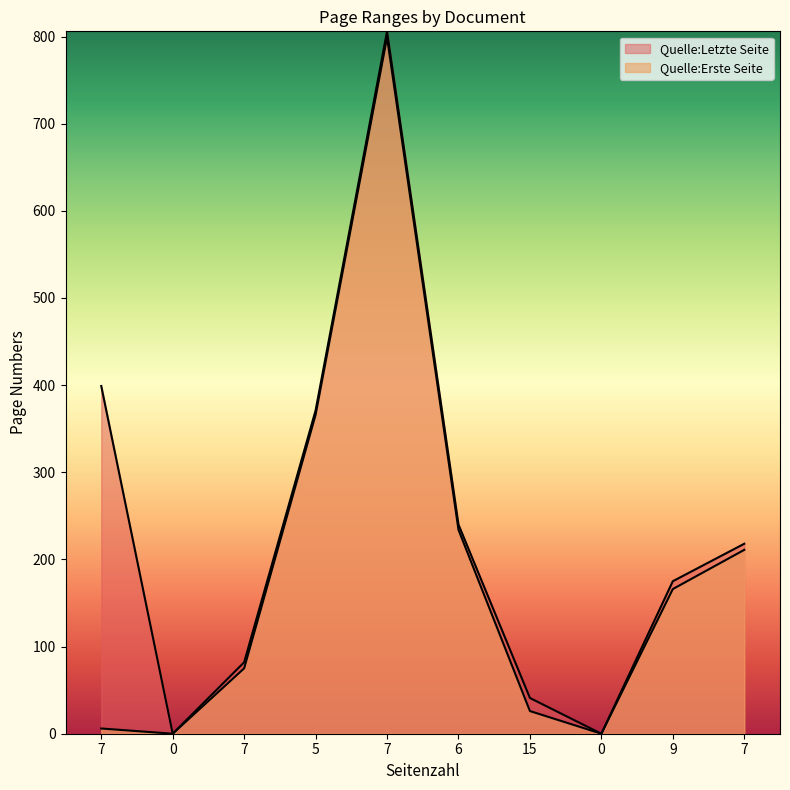

At which category does Quelle:Erste Seite reach its first local peak?

7